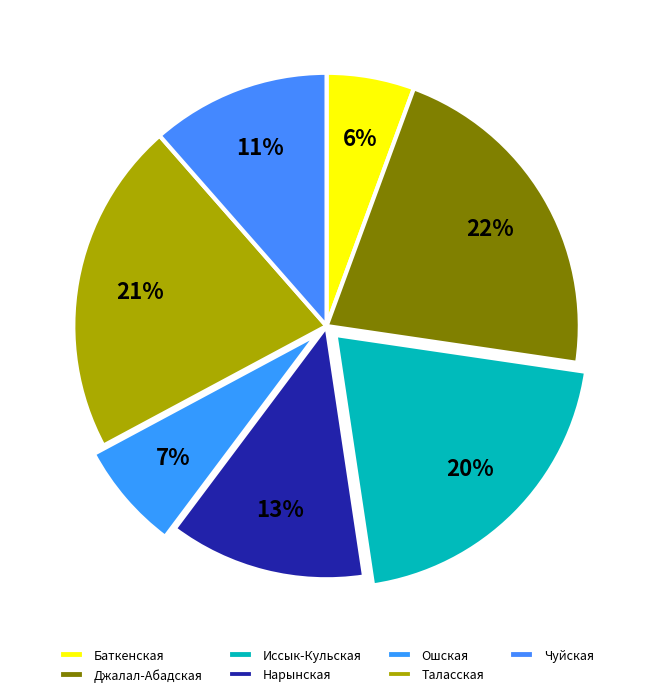

Which category has the biggest portion of the pie?

Джалал-Абадская 2021